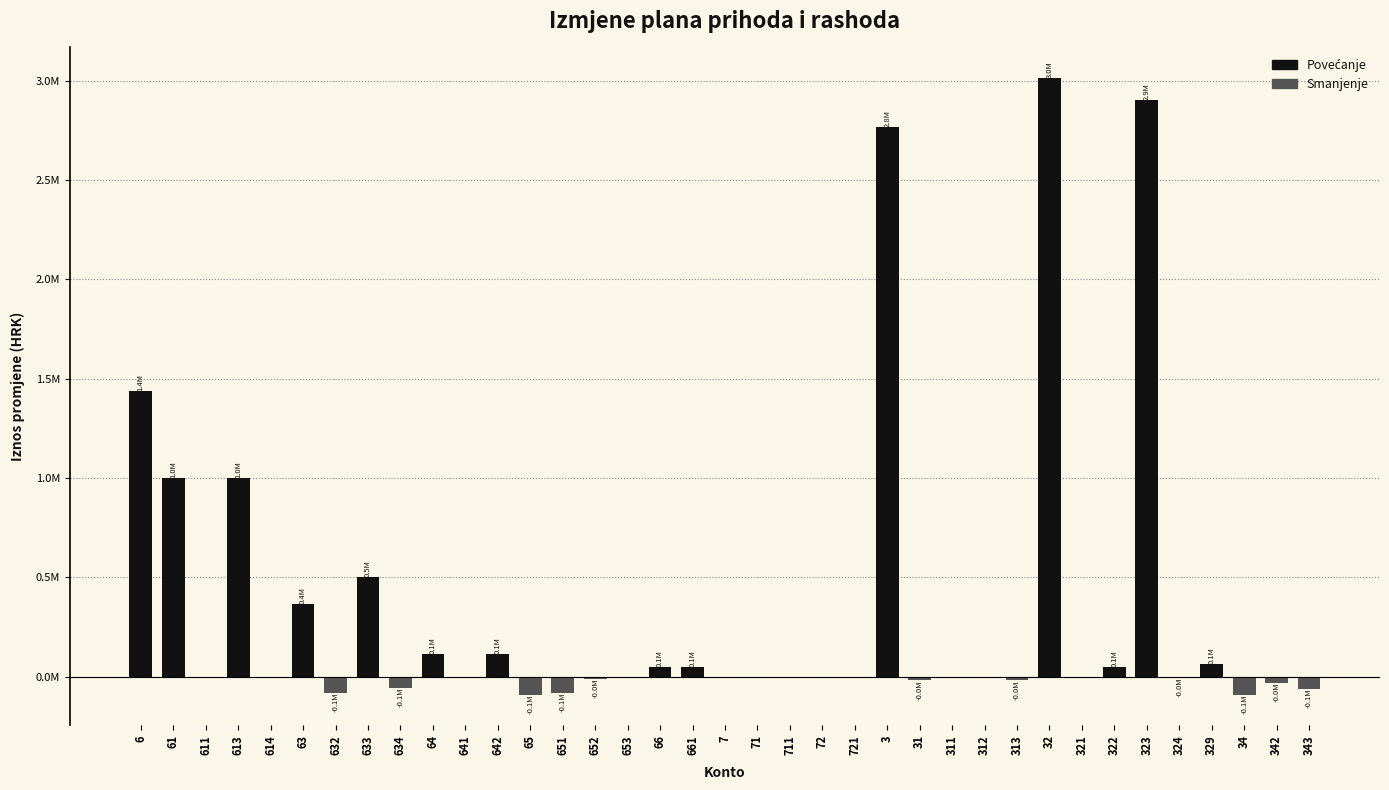

Are the bars horizontal?

No